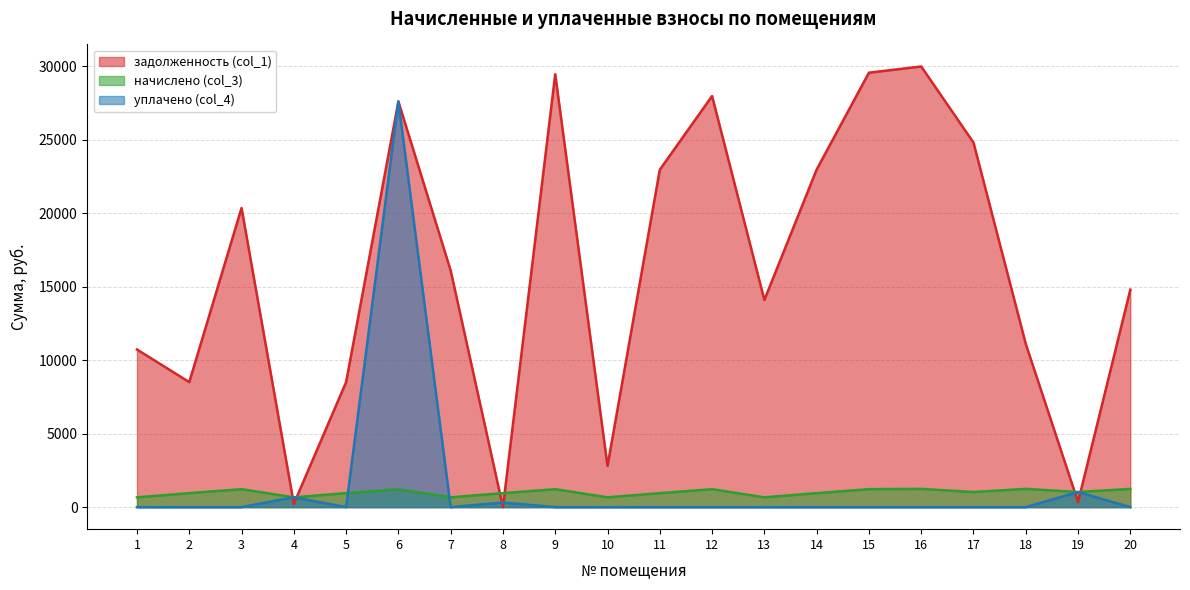

How many values in the начислено (col_3) series are below 1027?

10